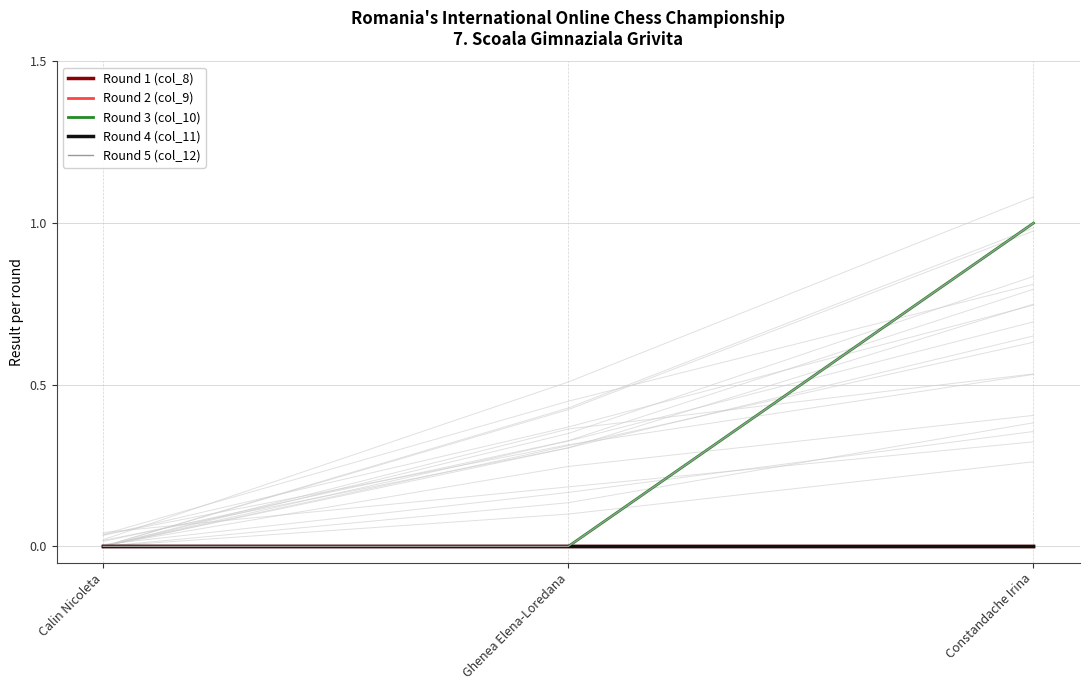

Is it true that Round 5 (col_12) equals 0 at Calin Nicoleta?

True